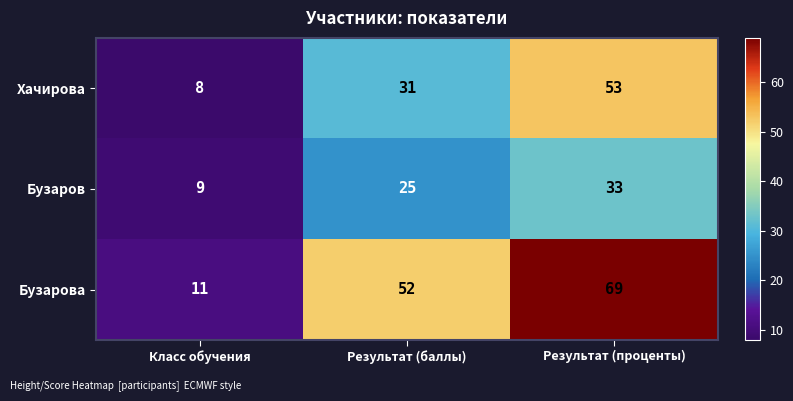

At which category is the sum across all series the highest?

Результат (проценты)